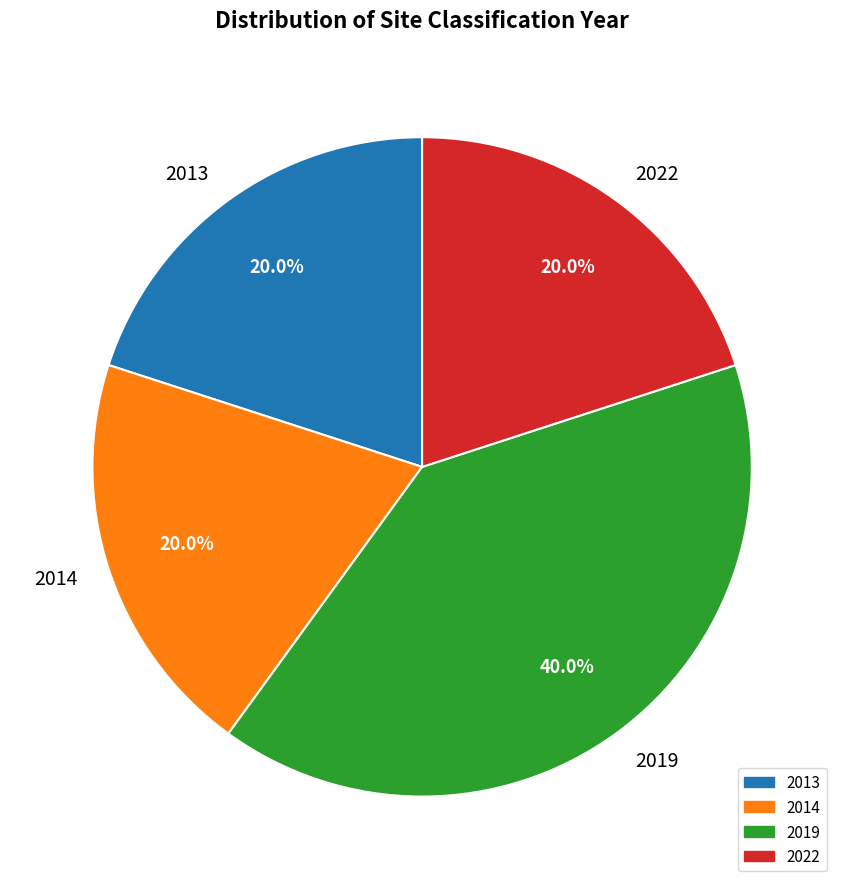

Approximately how many times larger is the value at 2022 compared to 2014?

1.0